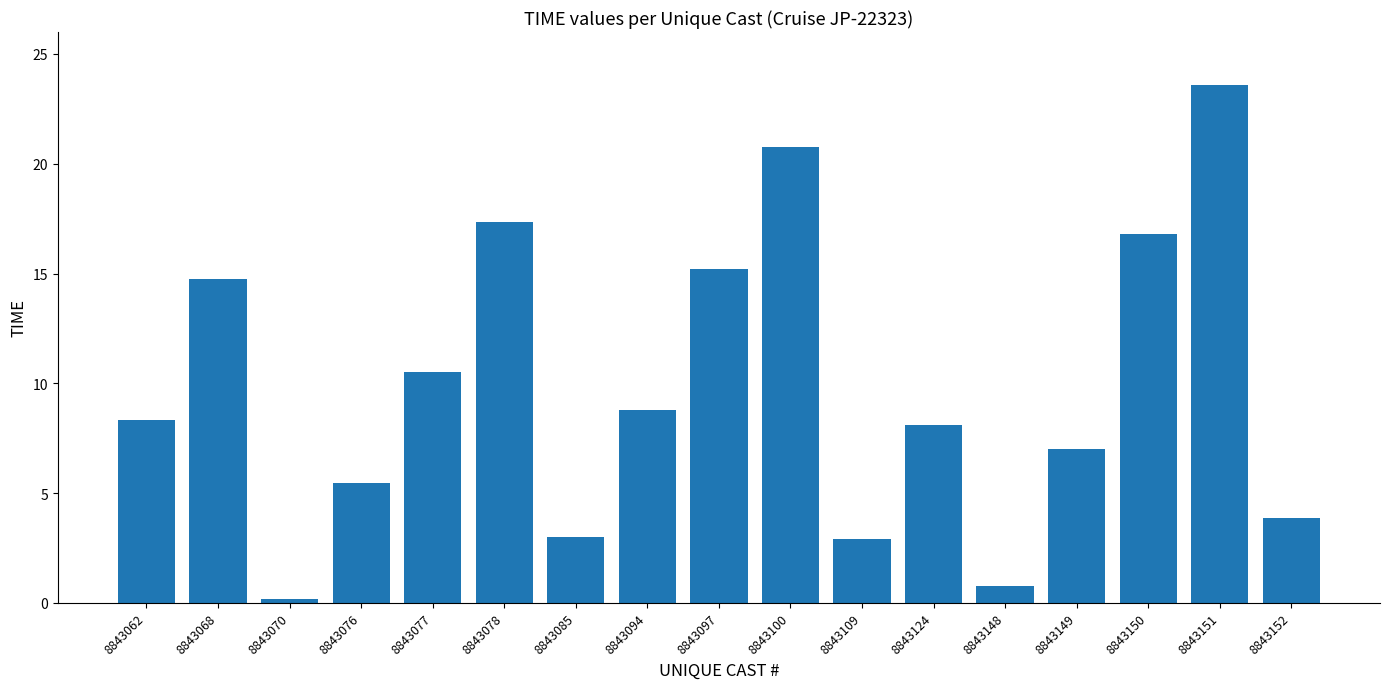

What value does the data have at 8843094?

8.8